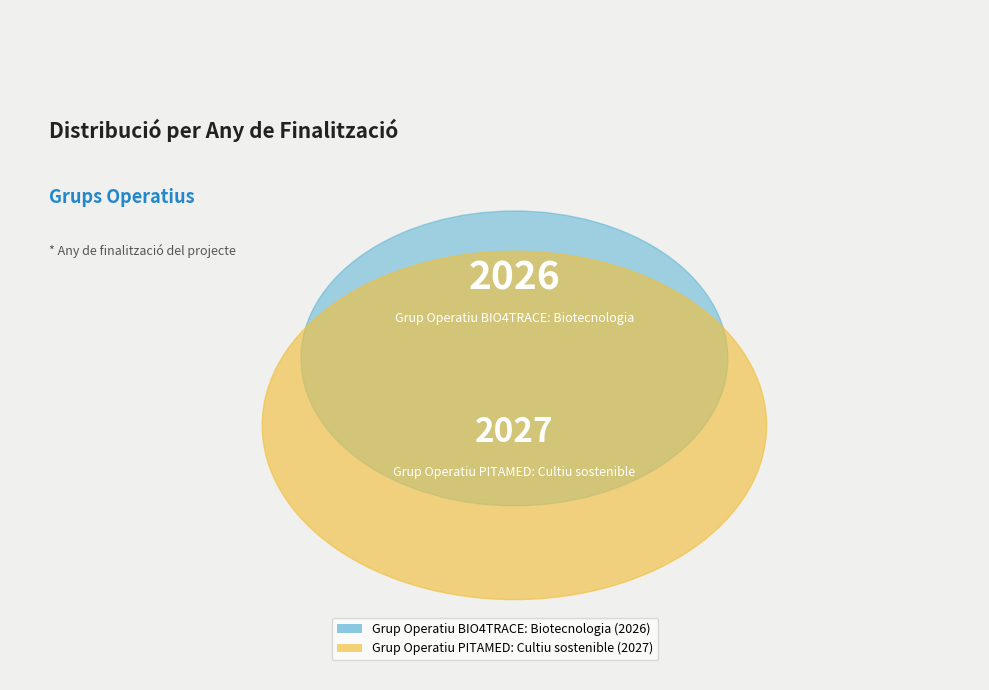

To the nearest percent, what is the combined percentage of Grup Operatiu BIO4TRACE: Biotecnologia and Grup Operatiu PITAMED: Cultiu sostenible?

100%